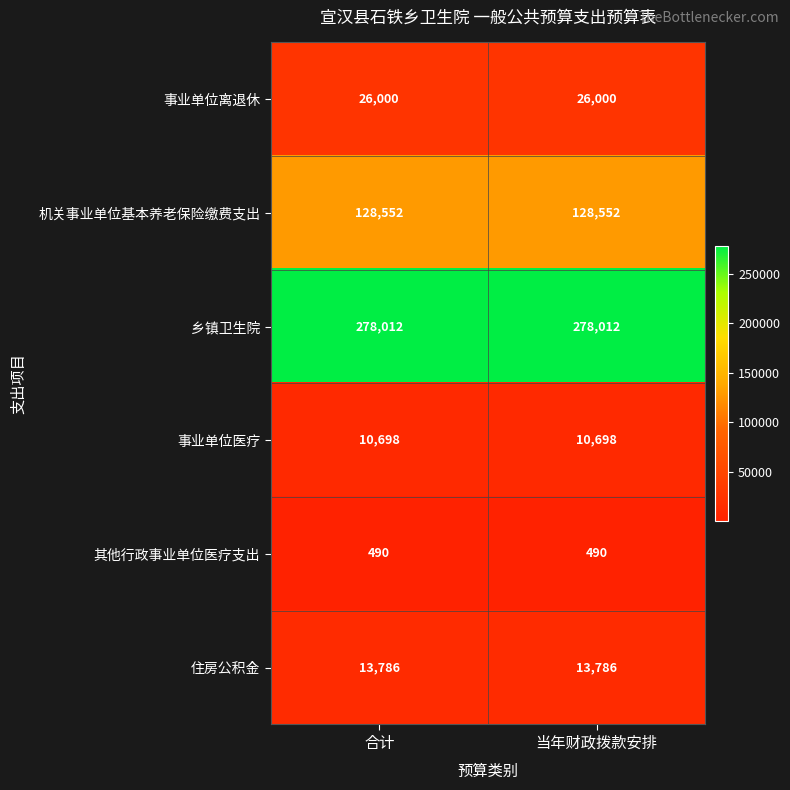

Which series has the largest total across all categories?

乡镇卫生院